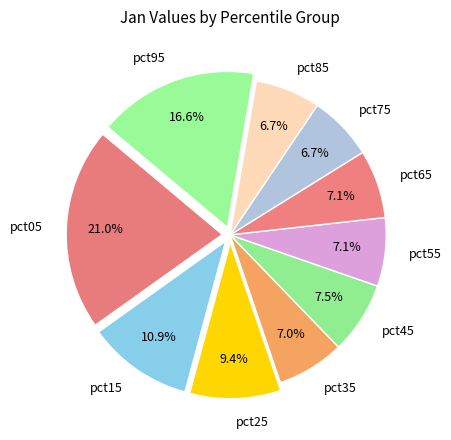

How many slices are in this pie chart?

10